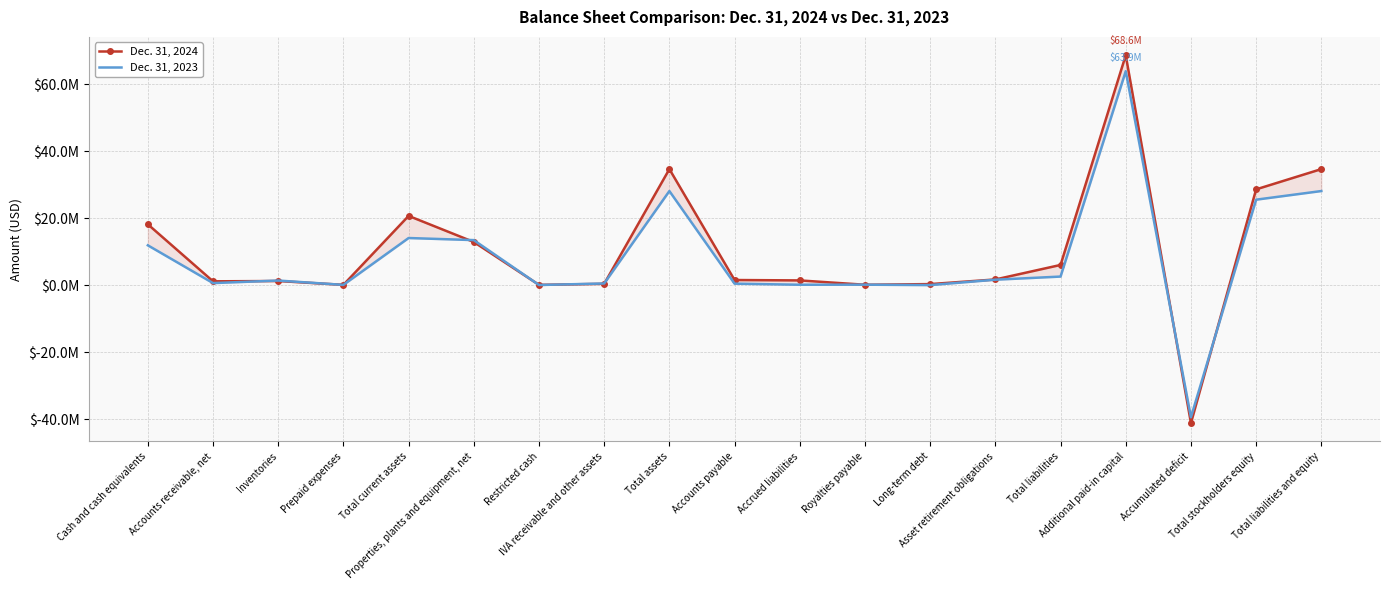

After their last crossing, which series has the higher values: Dec. 31, 2023 or Dec. 31, 2024?

Dec. 31, 2024